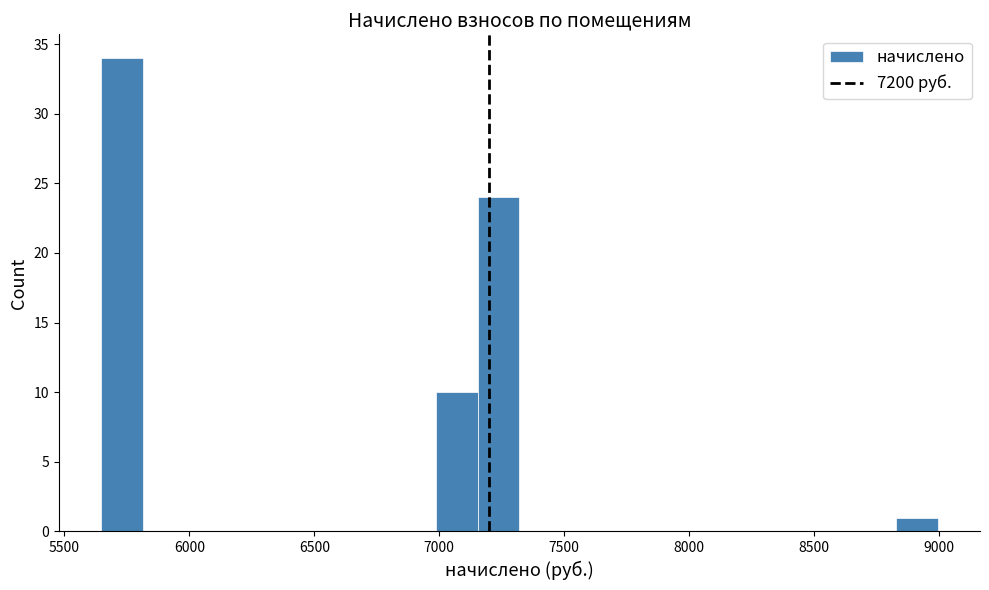

Around what value on the x-axis is the tallest bar? Give the approximate position of its centre, as read against the axis.

5750